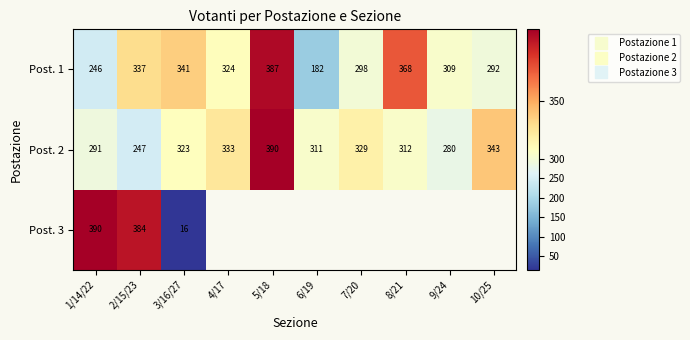

List the series in order of their peak value, highest first.

Post. 2, Post. 3, Post. 1